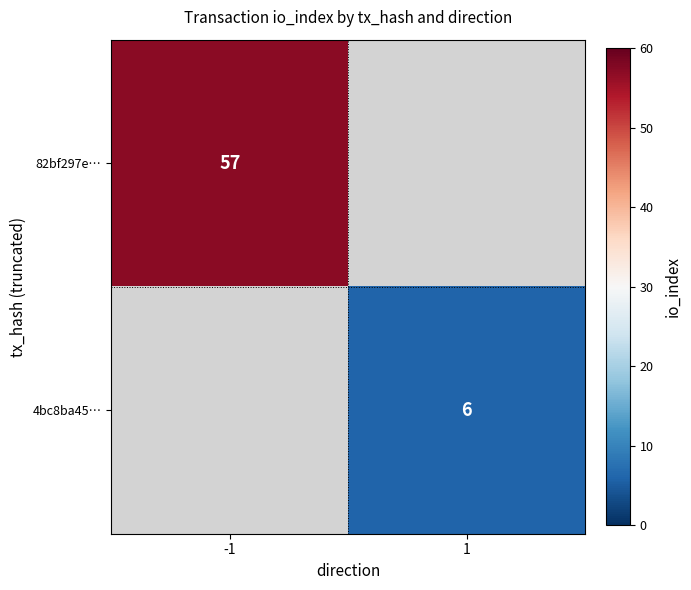

At which category does the chart reach its minimum across all series?

1